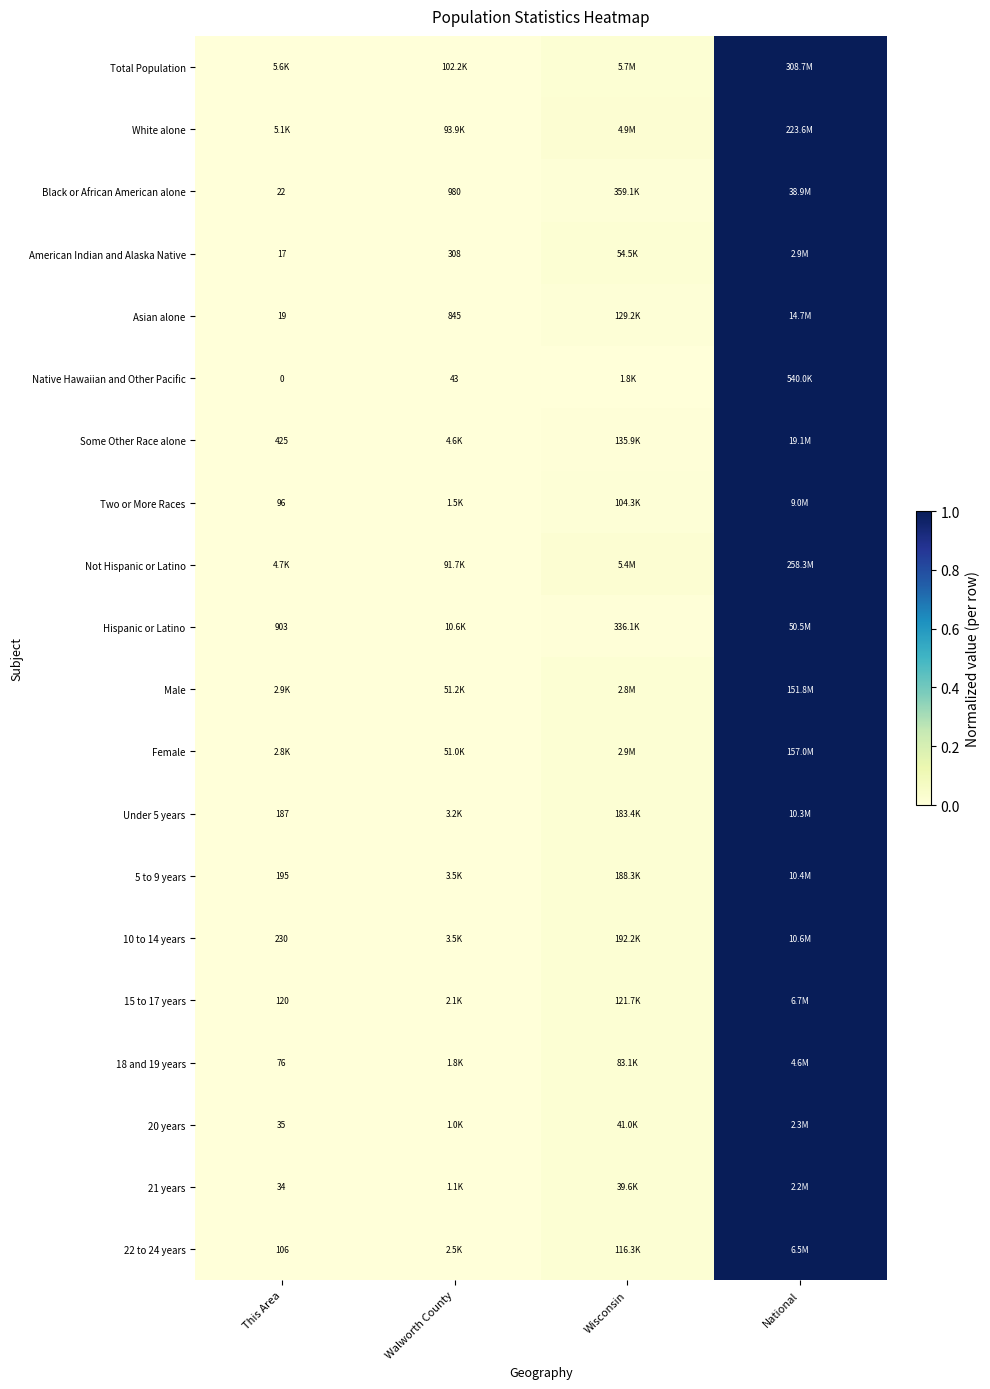

What is the difference between the maximum and minimum values in the White alone series?

1.0